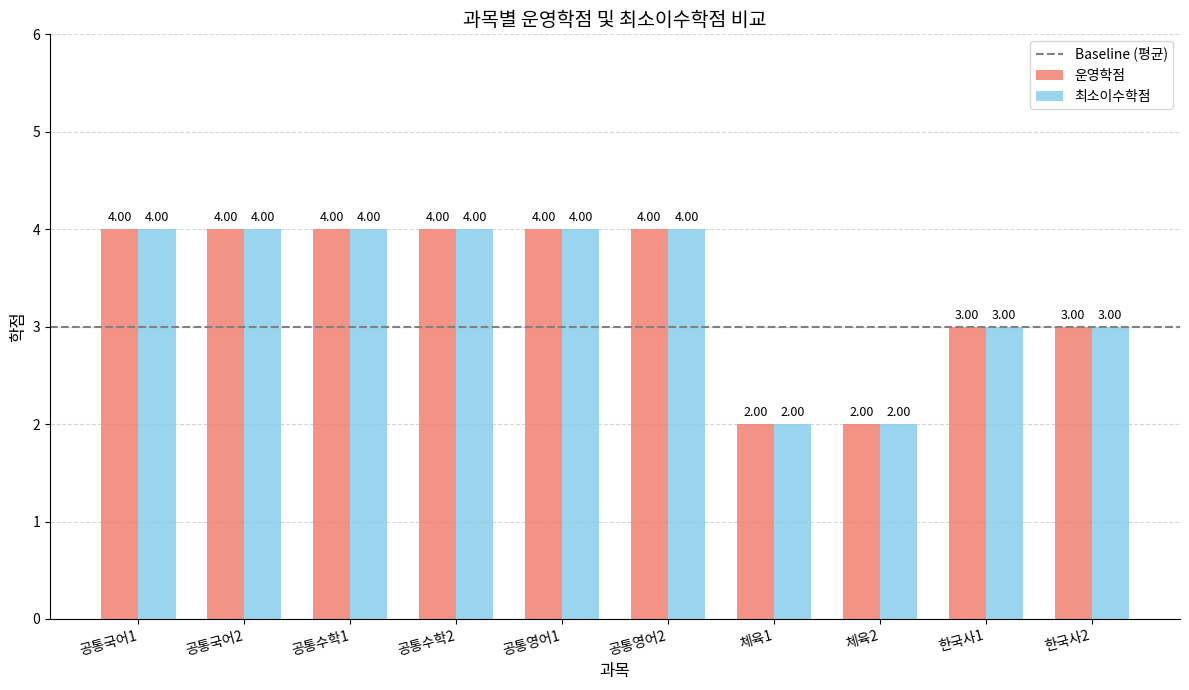

What is the average value of the 최소이수학점 series?

3